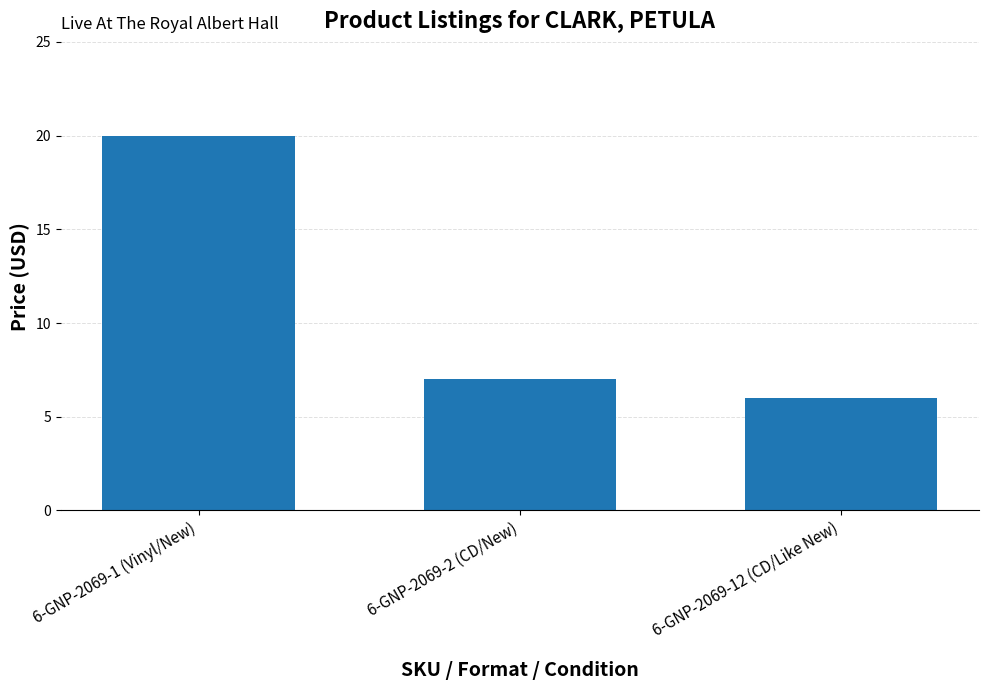

What is the difference between the second highest and minimum values?

1.0